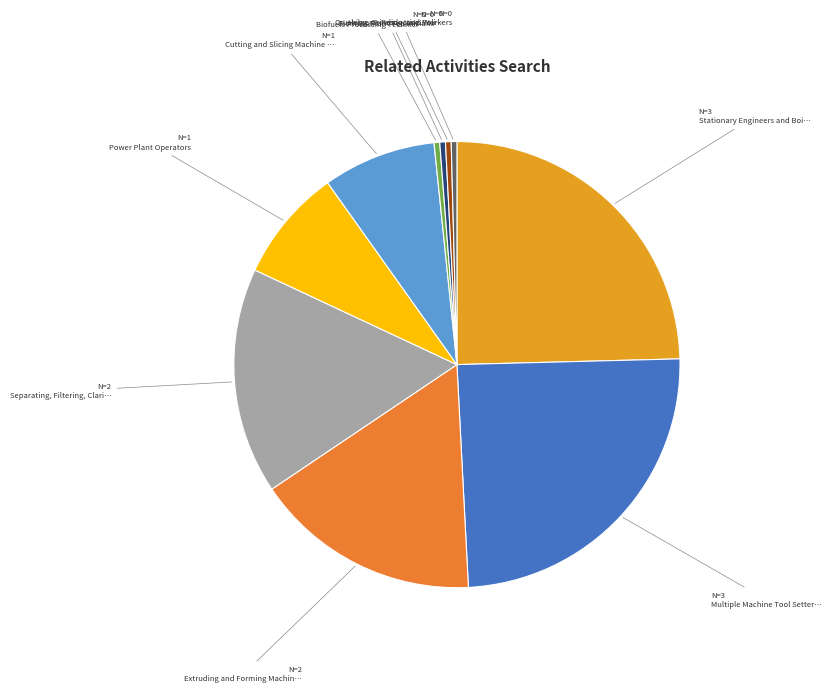

To the nearest percent, what is the average slice percentage?

10%